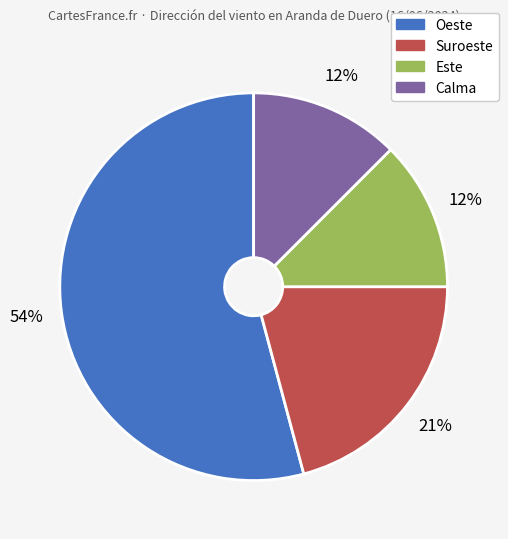

Which category has the biggest portion of the pie?

Oeste